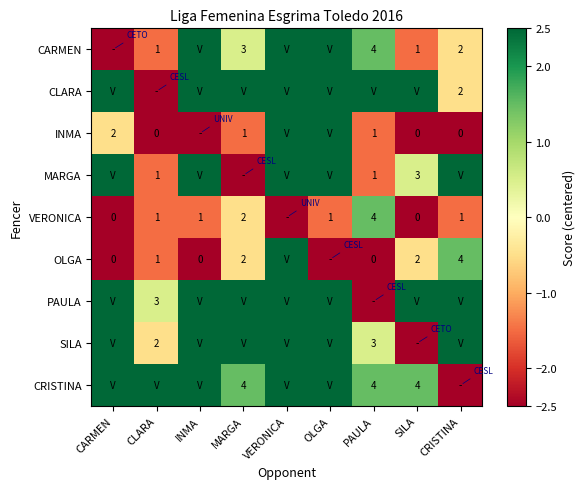

What is the difference between the OLGA values at SILA and INMA?

2.0